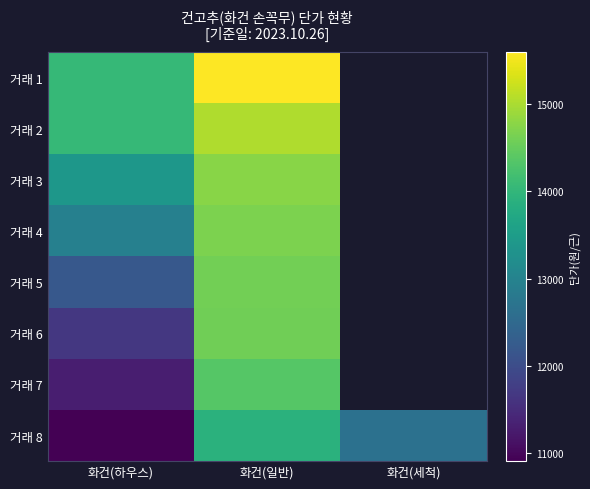

At which label is 거래 1 closest to 14815?

화건(하우스)